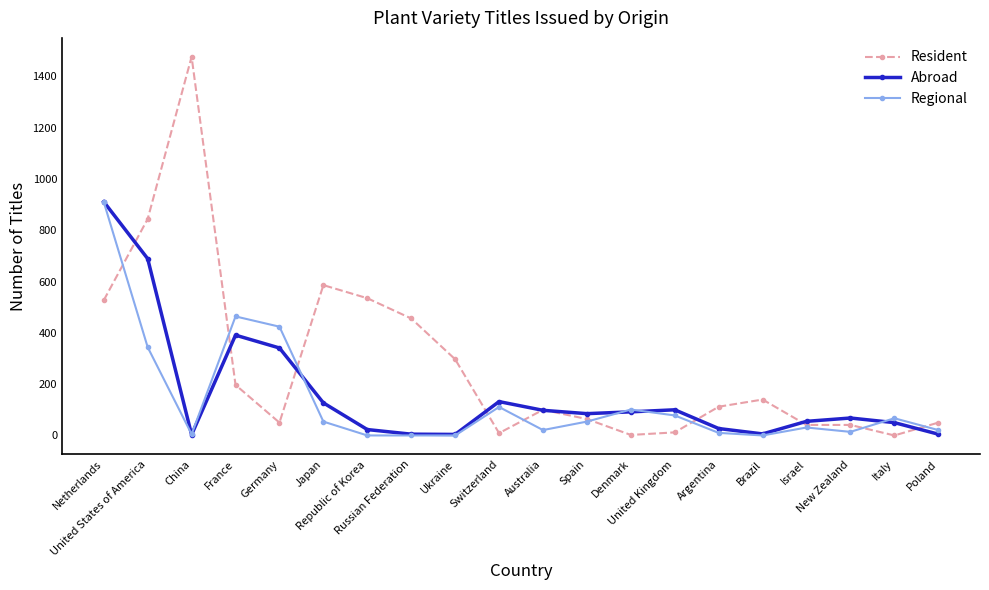

How many data points does each series have?

20